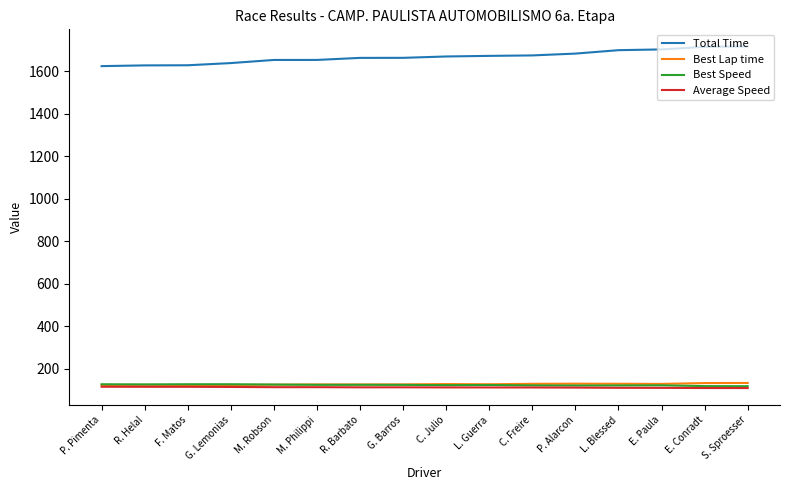

What is the smallest value displayed?

108.4